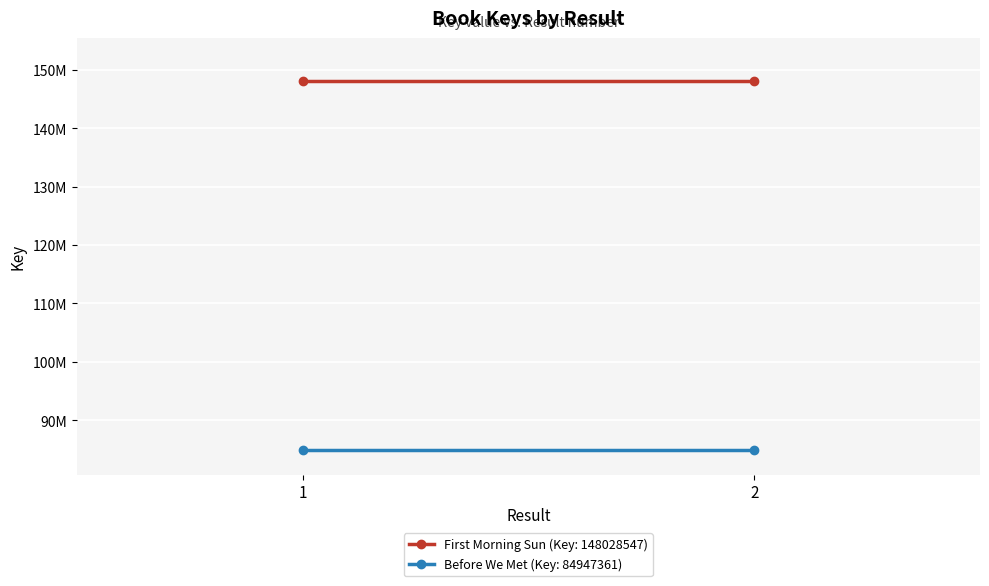

At how many categories does at least one series exceed 103938701?

2